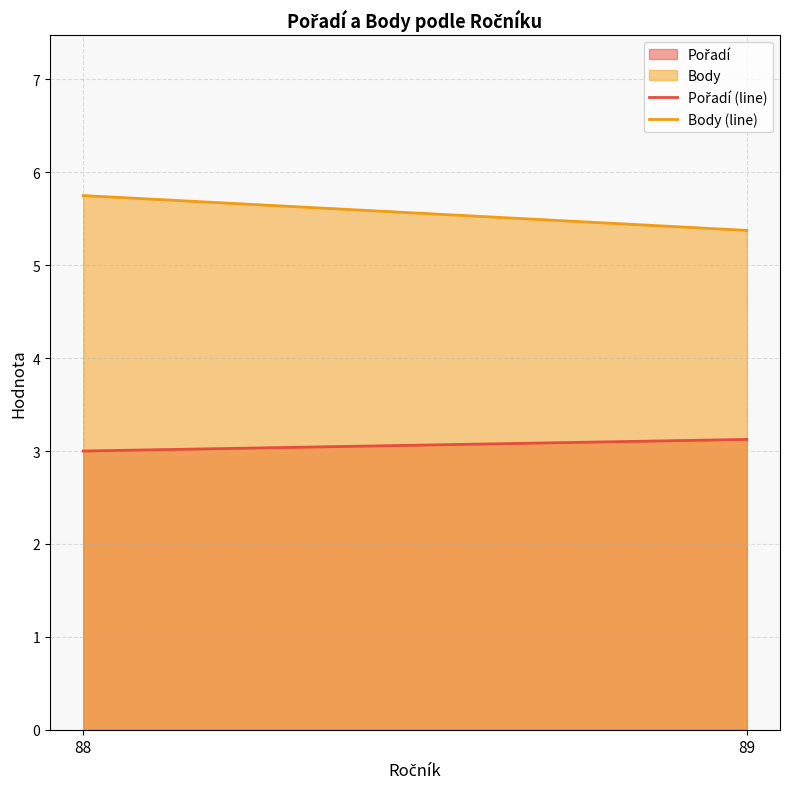

True or false: Pořadí (line) has a value of 4.5 at 88.

False